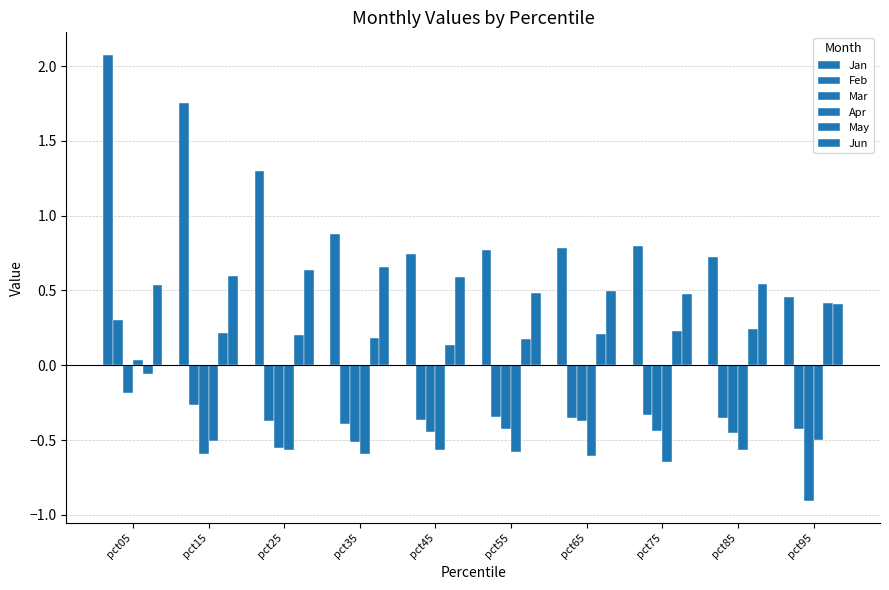

At which category does the chart reach its peak across all series?

pct05